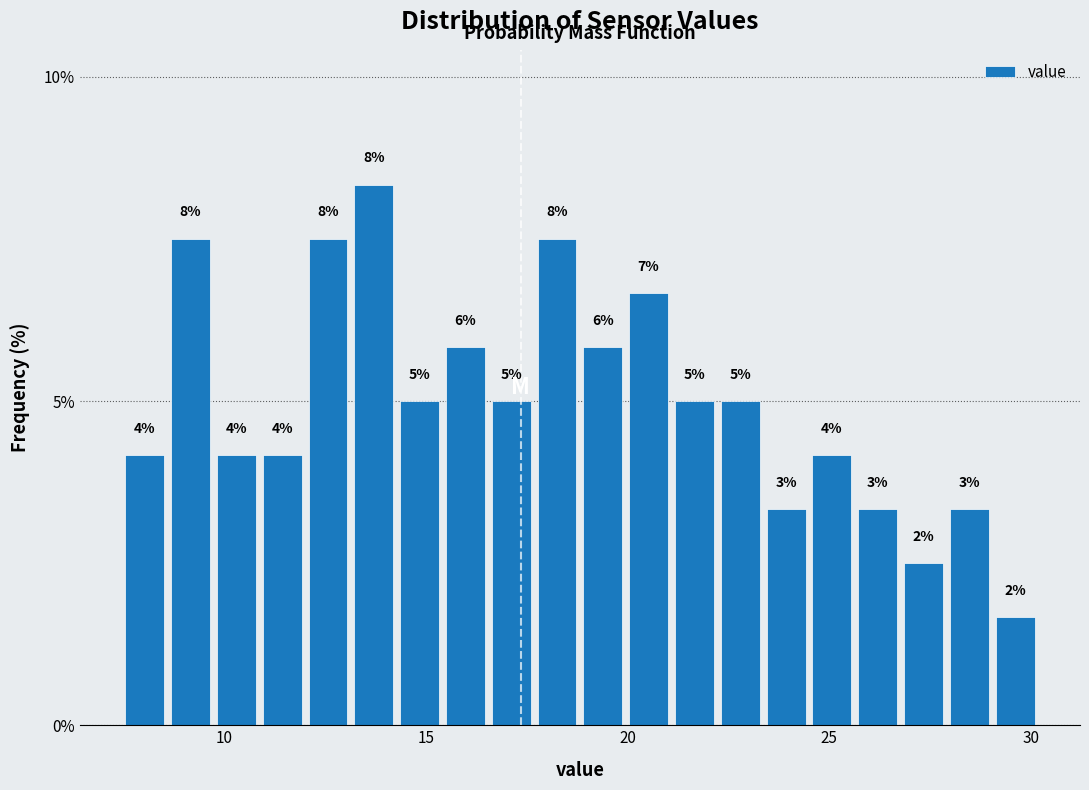

Around what value on the x-axis is the tallest bar? Give the approximate position of its centre, as read against the axis.

13.5